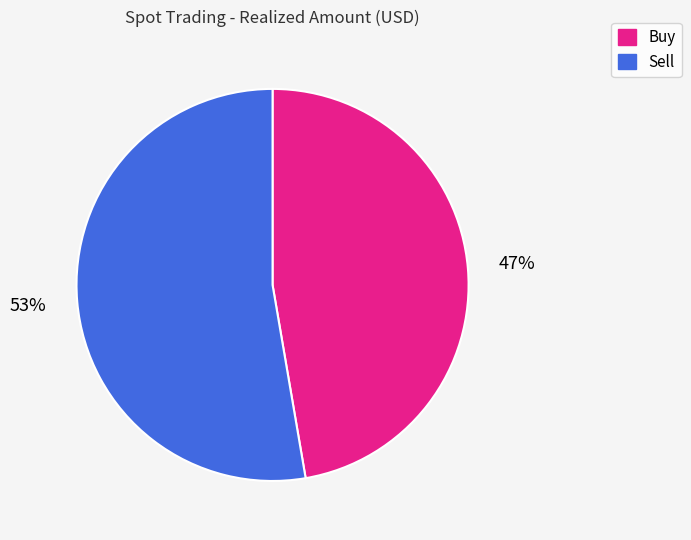

Is there a majority slice in this chart?

Yes